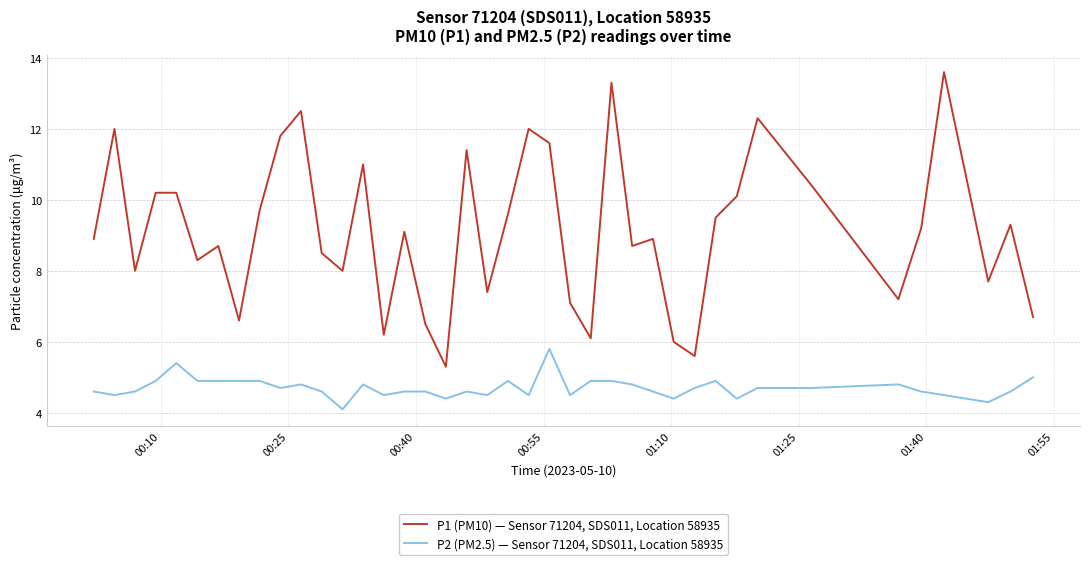

What is the difference between the maximum and minimum values in the P2 (PM2.5) — Sensor 71204, SDS011, Location 58935 series?

1.7